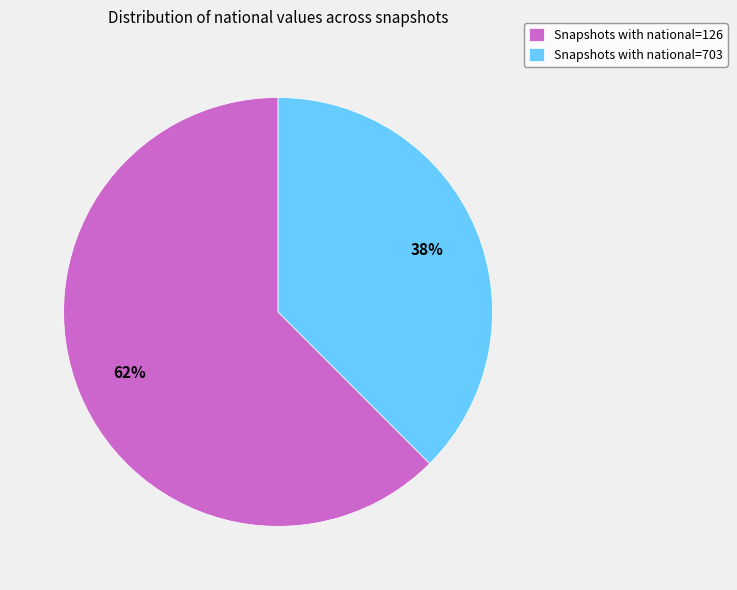

Rank the categories by value from lowest to highest.

Snapshots with national=703, Snapshots with national=126